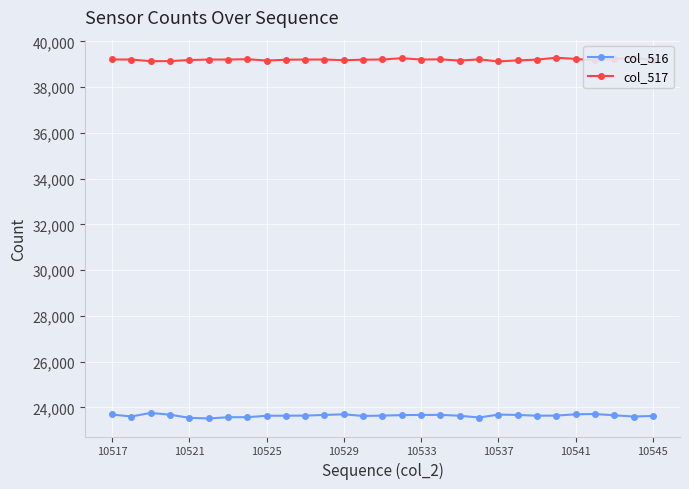

Is it true that col_516 equals 23701 at 10529?

True